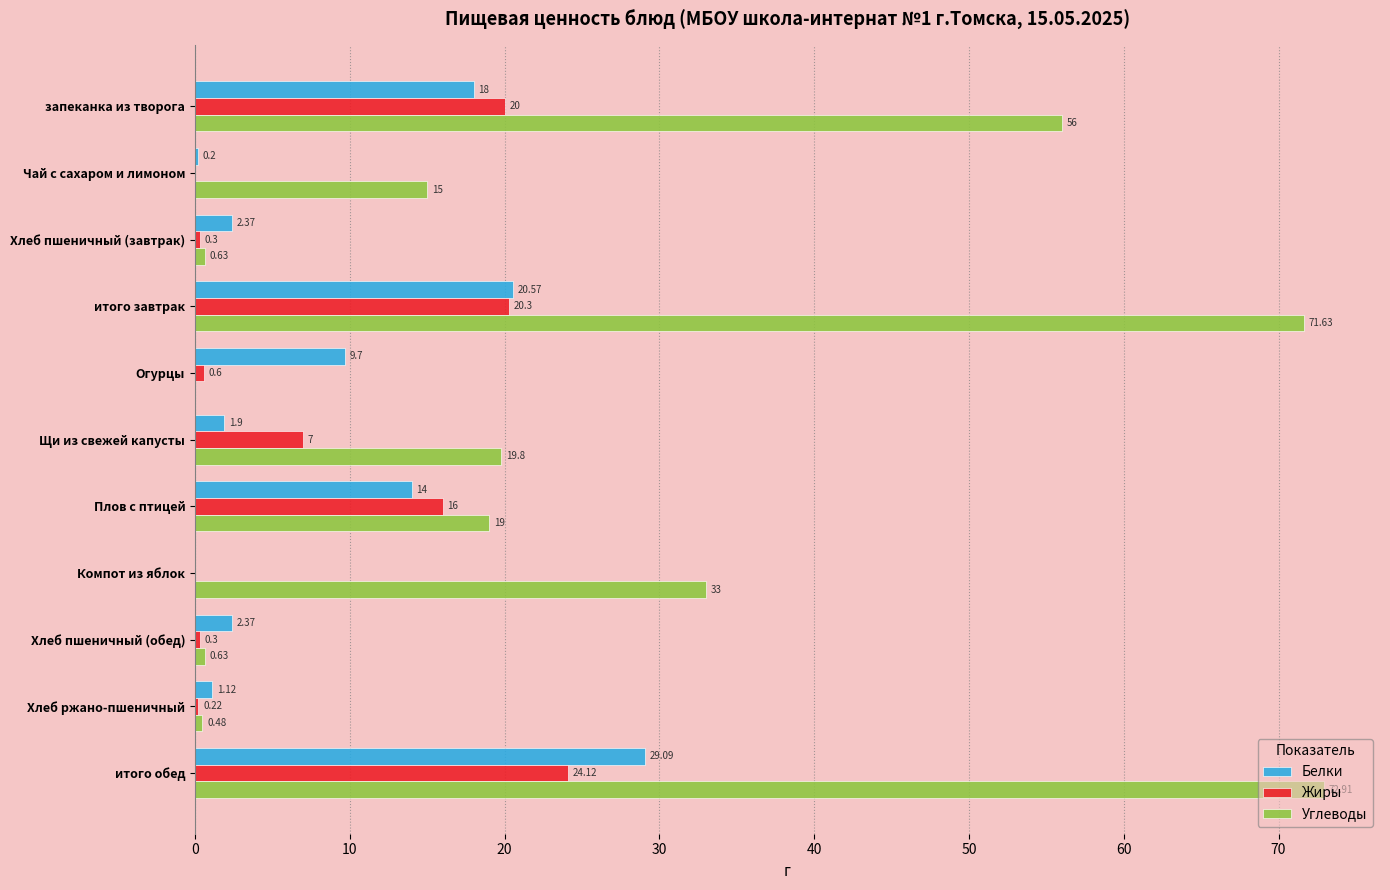

How many categories are shown in the chart?

11